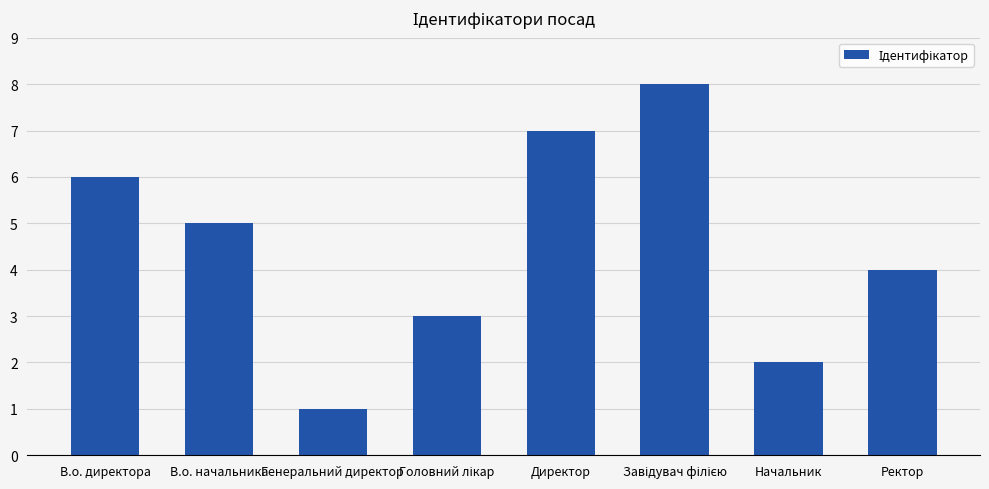

Reading right to left, extract all data points from this chart.

4	2	8	7	3	1	5	6